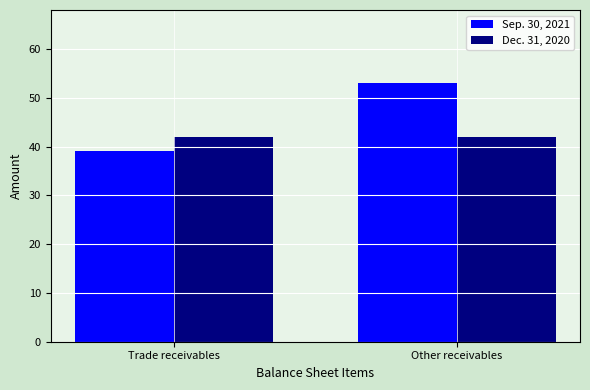

What is the sum of all Dec. 31, 2020 values?

84